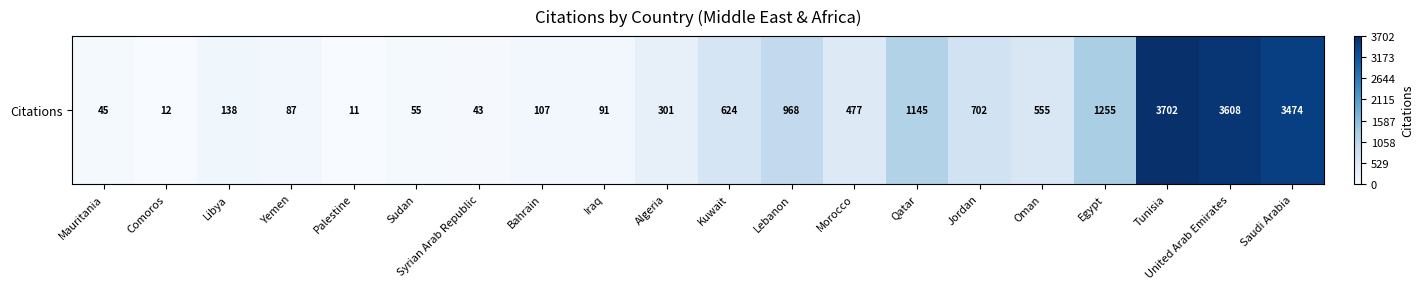

Reading left to right, list all the values displayed in this chart.

45	12	138	87	11	55	43	107	91	301	624	968	477	1145	702	555	1255	3702	3608	3474